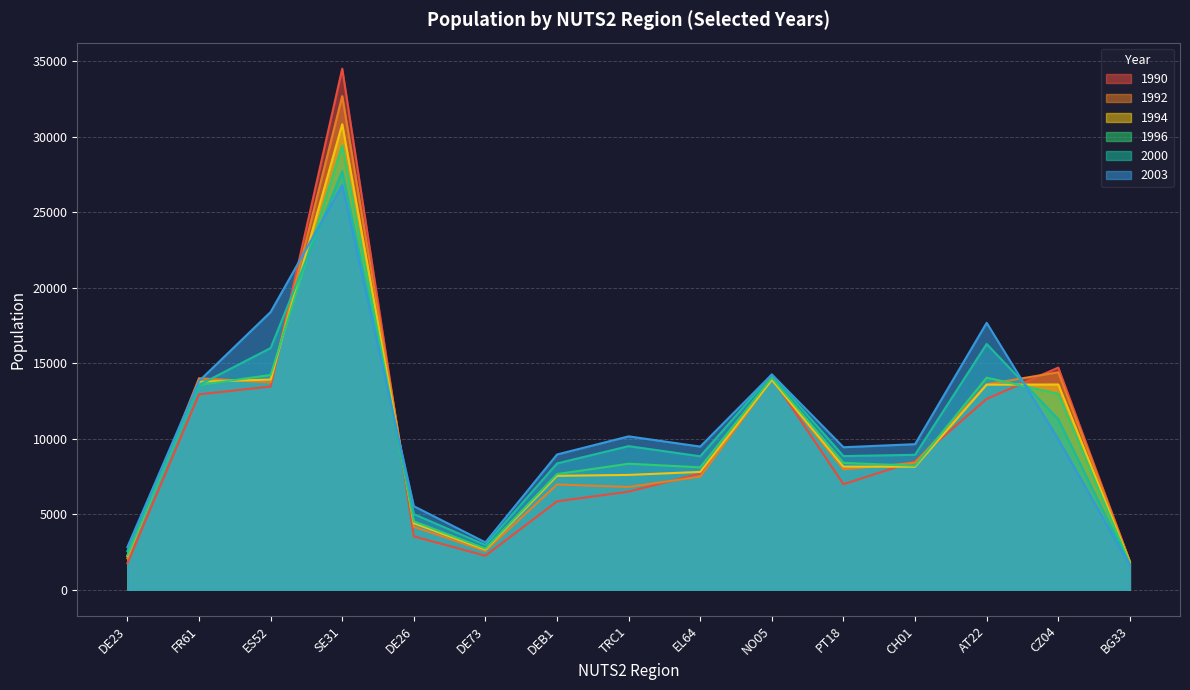

Is it true that 1990 equals 5960 at DE26?

False